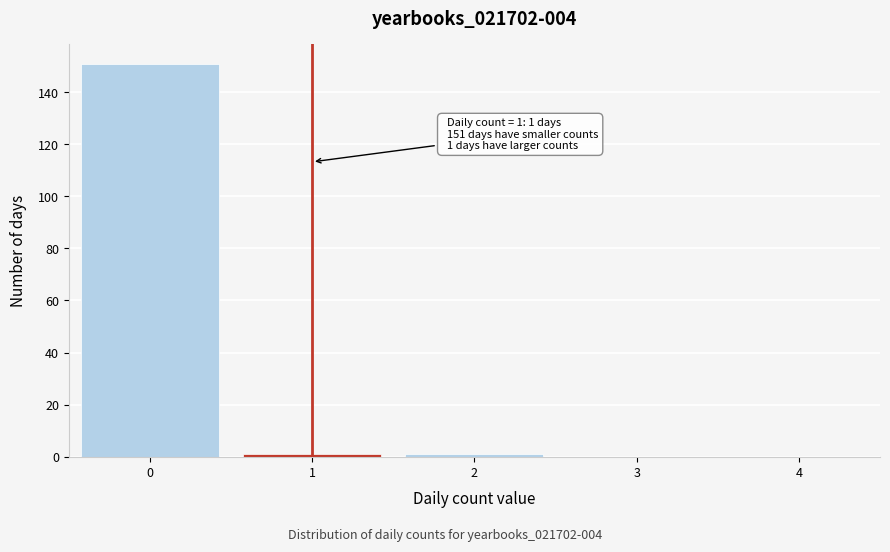

Reading left to right, list all the values displayed in this chart.

0=151	1=1	2=1	3=0	4=0